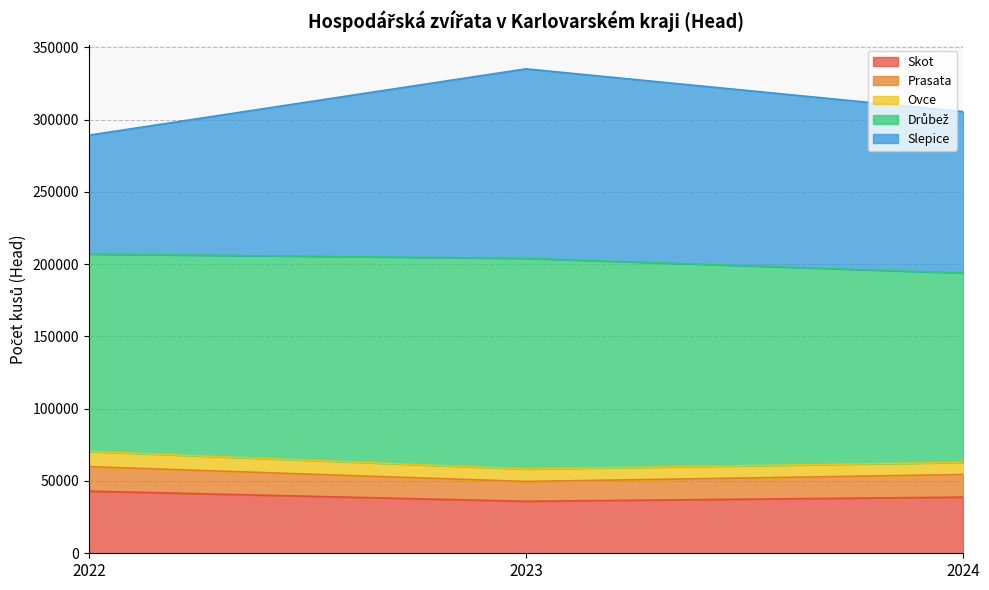

What is the minimum value for Skot?

35948